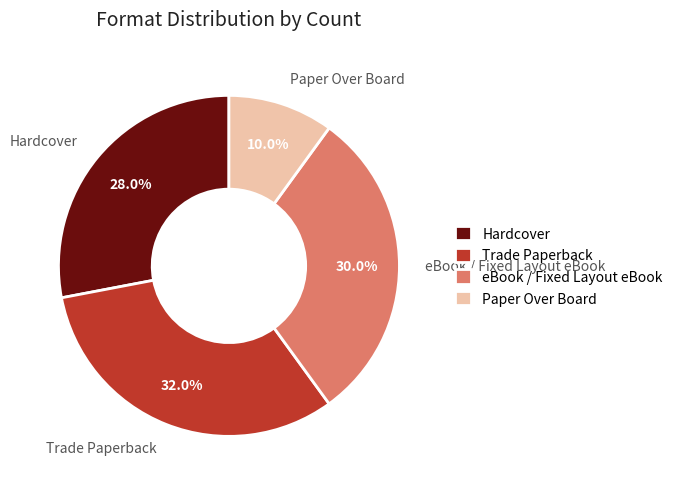

How many segments does this pie chart have?

4